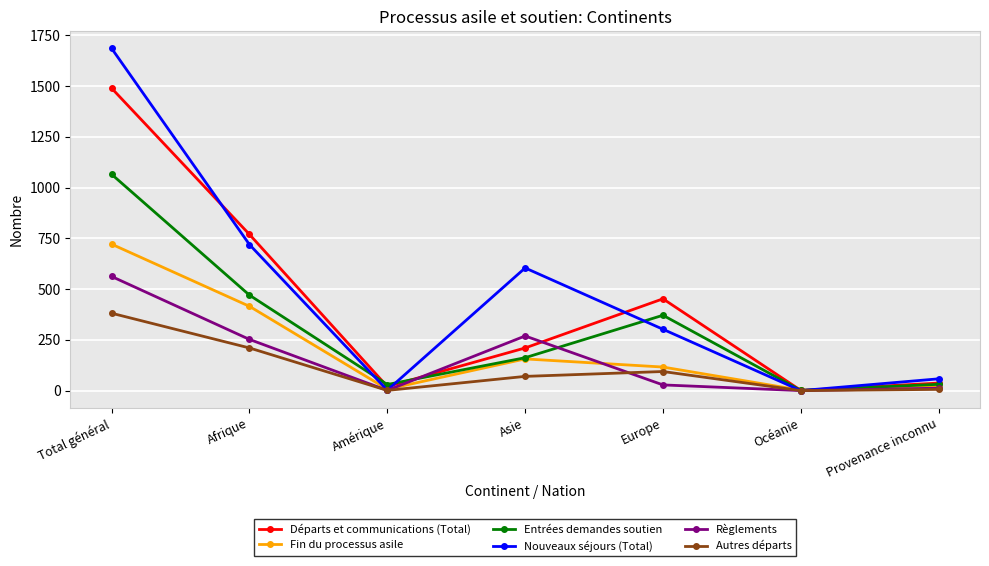

Which series has the largest range (max minus min)?

Nouveaux séjours (Total)